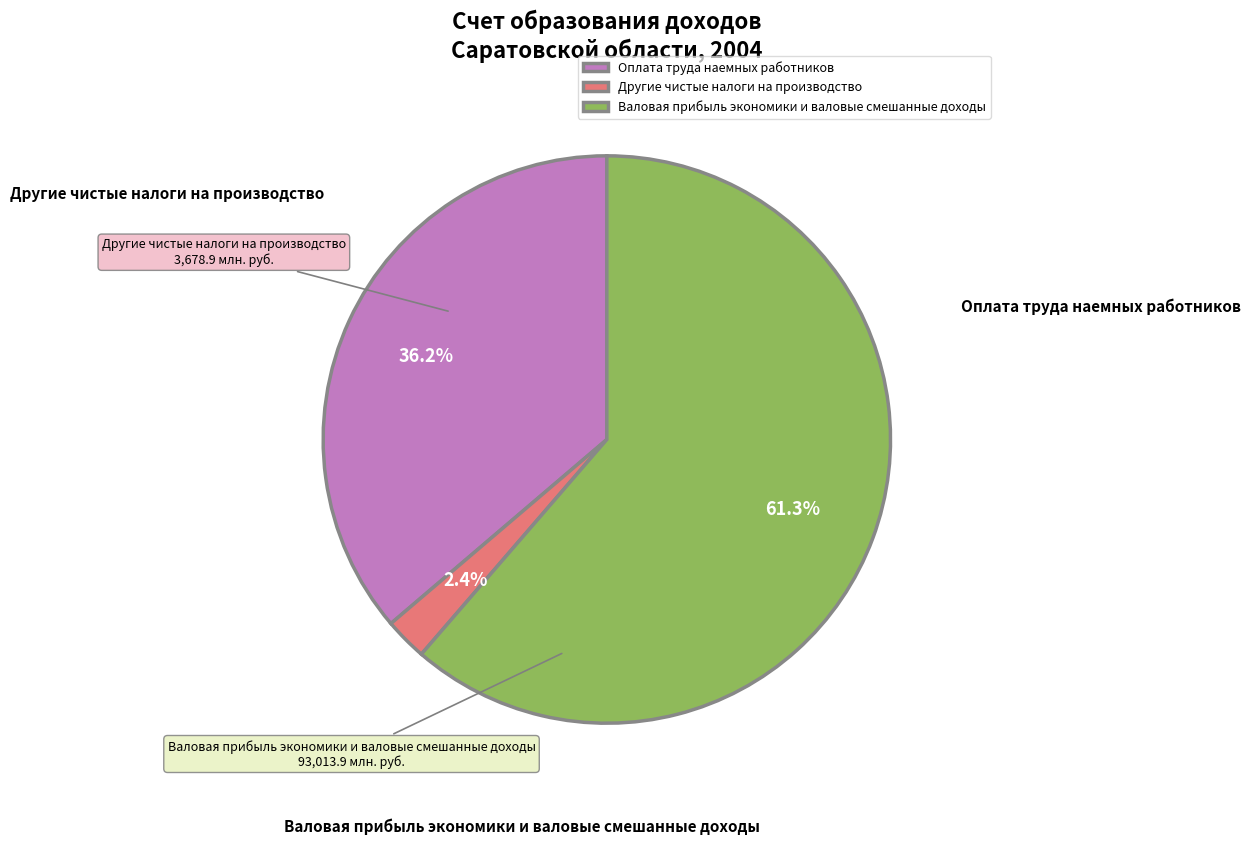

What is the change in value from Оплата труда наемных работников to Другие чистые налоги на производство?

-51265.2